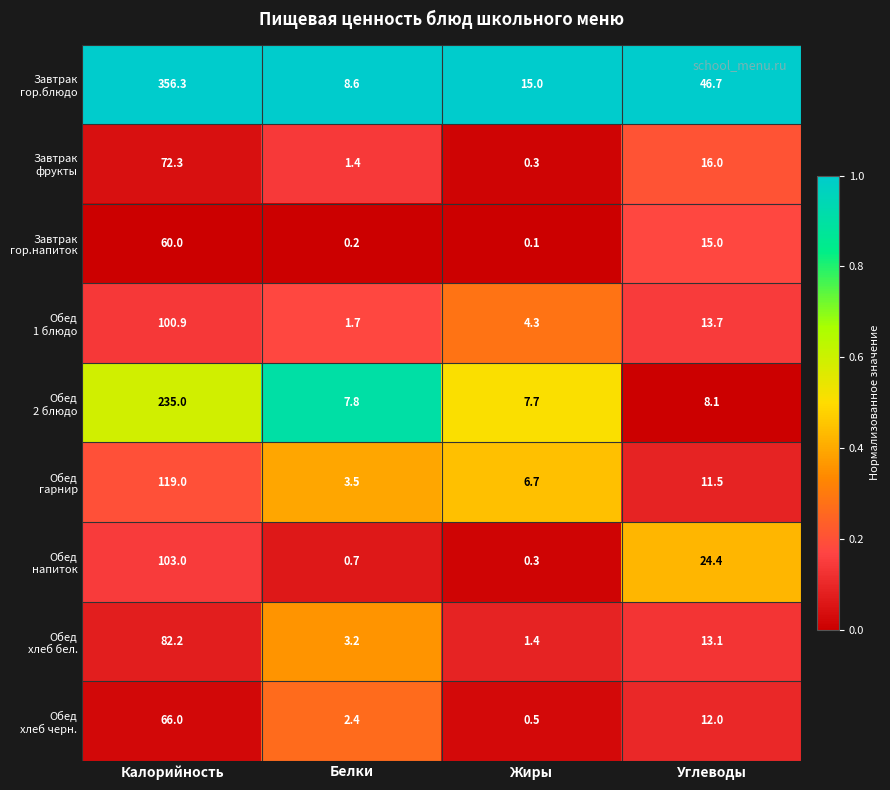

Which label corresponds to the largest value in the chart?

Калорийность